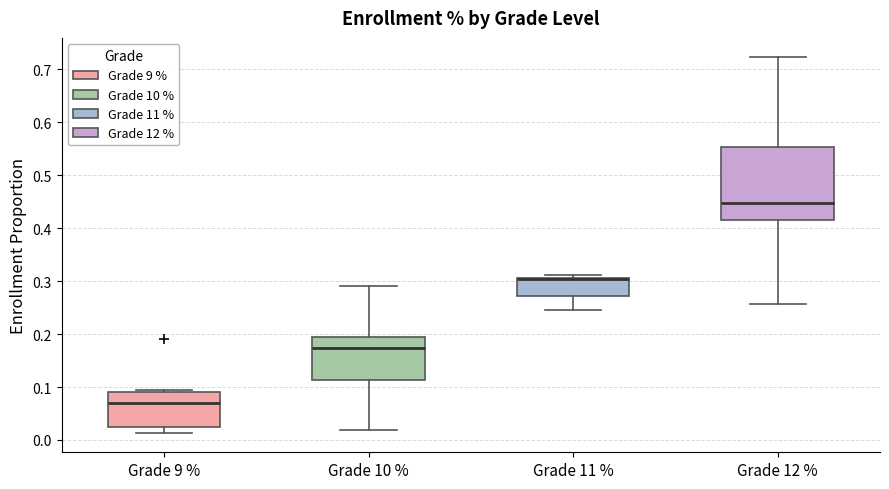

Reading left to right, transcribe this box plot: for each box, give where its median line is, the range the box spans, and where its two whiskers end, as read against the y-axis. The values are not printed on the chart, so give them approximately, as read against the axis.

Grade 9 %: median 0.07, box 0.02 to 0.09, whiskers 0.01 to 0.09
Grade 10 %: median 0.17, box 0.11 to 0.19, whiskers 0.02 to 0.29
Grade 11 %: median 0.30 (drawn on the box's upper edge), box 0.27 to 0.31, whiskers 0.24 to 0.31 (just above the box's upper edge)
Grade 12 %: median 0.45, box 0.42 to 0.55, whiskers 0.26 to 0.72